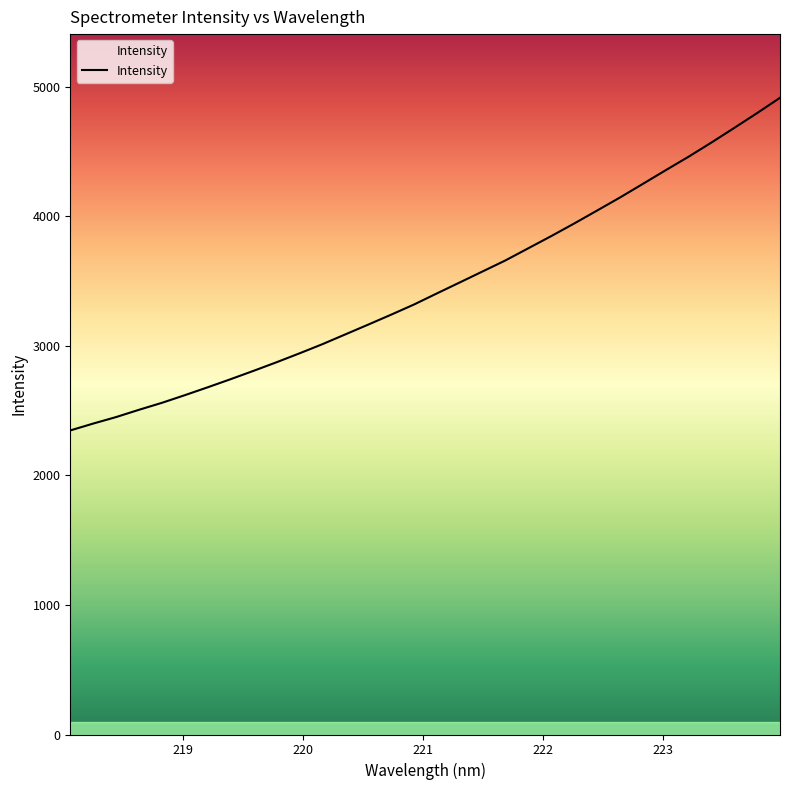

How many distinct data groups are displayed?

1